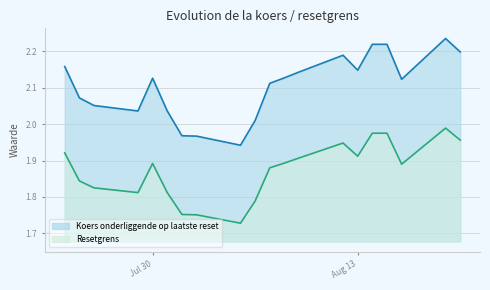

At which label is Koers onderliggende op laatste reset closest to 2?

2024-08-06